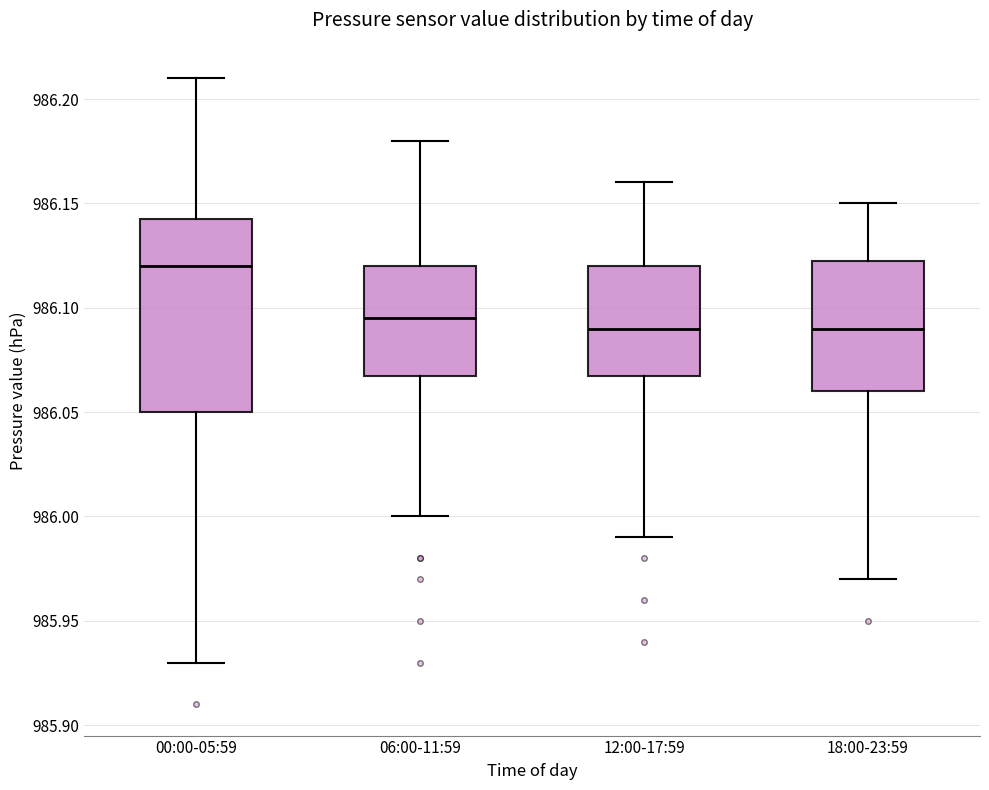

Reading left to right, transcribe this box plot: for each box, give where its median line is, the range the box spans, and where its two whiskers end, as read against the y-axis. The values are not printed on the chart, so give them approximately, as read against the axis.

00:00-05:59: median 986.120, box 986.050 to 986.145, whiskers 985.930 to 986.210
06:00-11:59: median 986.095, box 986.070 to 986.120, whiskers 986.000 to 986.180
12:00-17:59: median 986.090, box 986.070 to 986.120, whiskers 985.990 to 986.160
18:00-23:59: median 986.090, box 986.060 to 986.125, whiskers 985.970 to 986.150